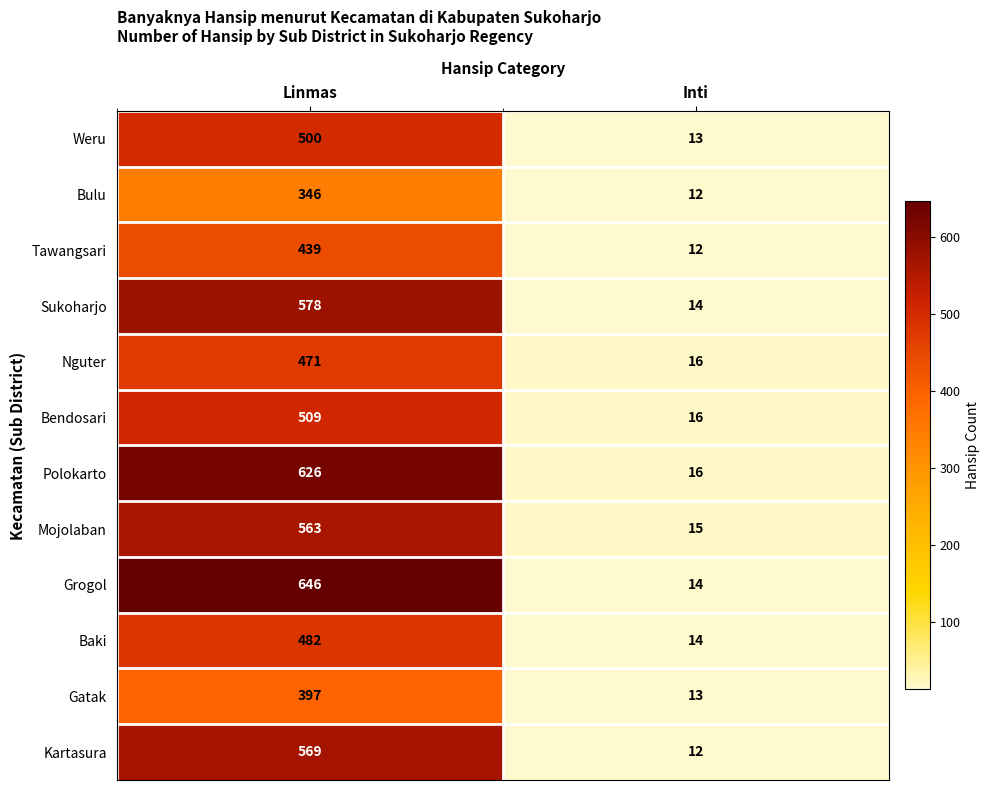

Reading left to right, list all the values displayed in this chart.

Weru: 500	13
Bulu: 346	12
Tawangsari: 439	12
Sukoharjo: 578	14
Nguter: 471	16
Bendosari: 509	16
Polokarto: 626	16
Mojolaban: 563	15
Grogol: 646	14
Baki: 482	14
Gatak: 397	13
Kartasura: 569	12